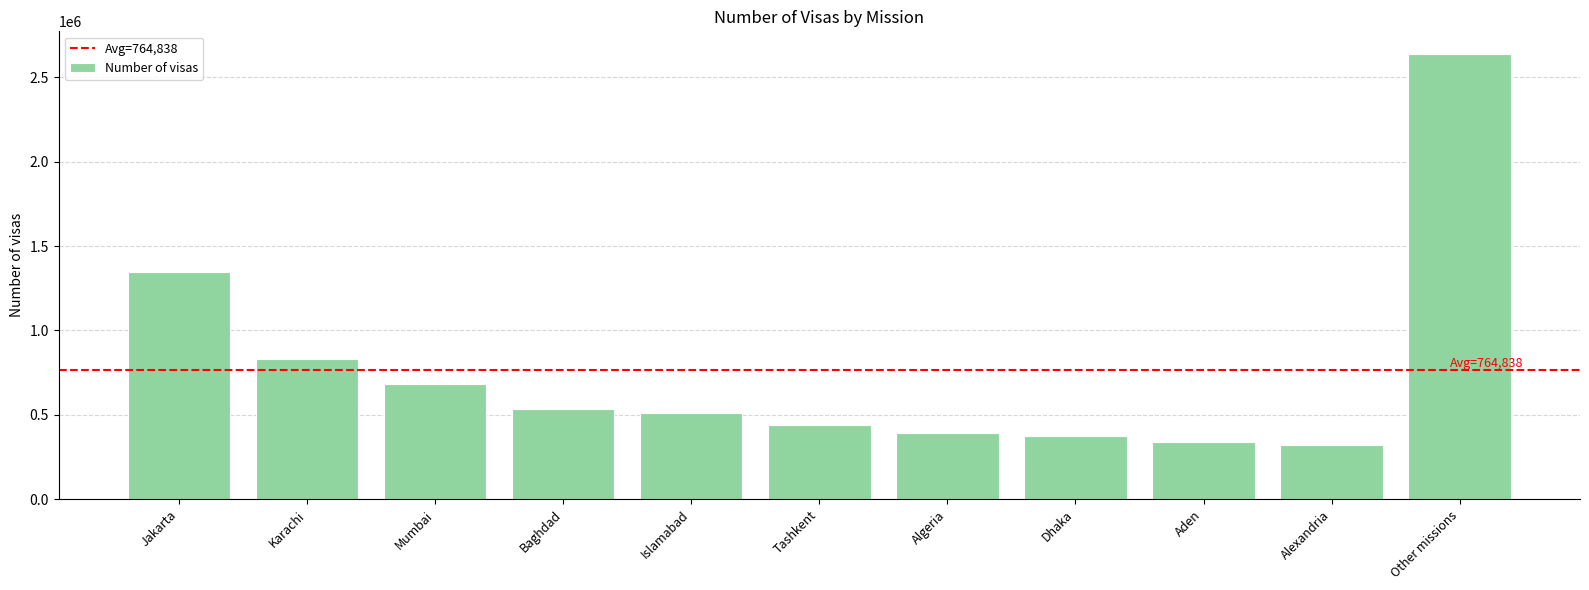

Which category has the highest value across all series?

Other missions